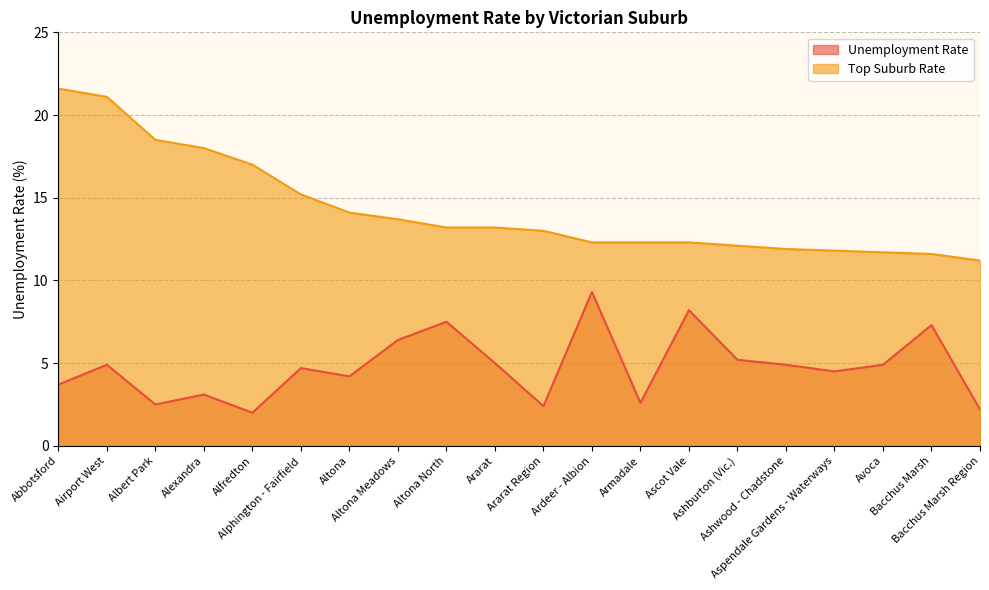

Reading right to left, transcribe all the data shown in this chart.

Unemployment Rate: 2.2	7.3	4.9	4.5	4.9	5.2	8.2	2.6	9.3	2.4	5.0	7.5	6.4	4.2	4.7	2.0	3.1	2.5	4.9	3.7
Top Suburb Rate: 11.2	11.6	11.7	11.8	11.9	12.1	12.3	12.3	12.3	13.0	13.2	13.2	13.7	14.1	15.2	17.0	18.0	18.5	21.1	21.6